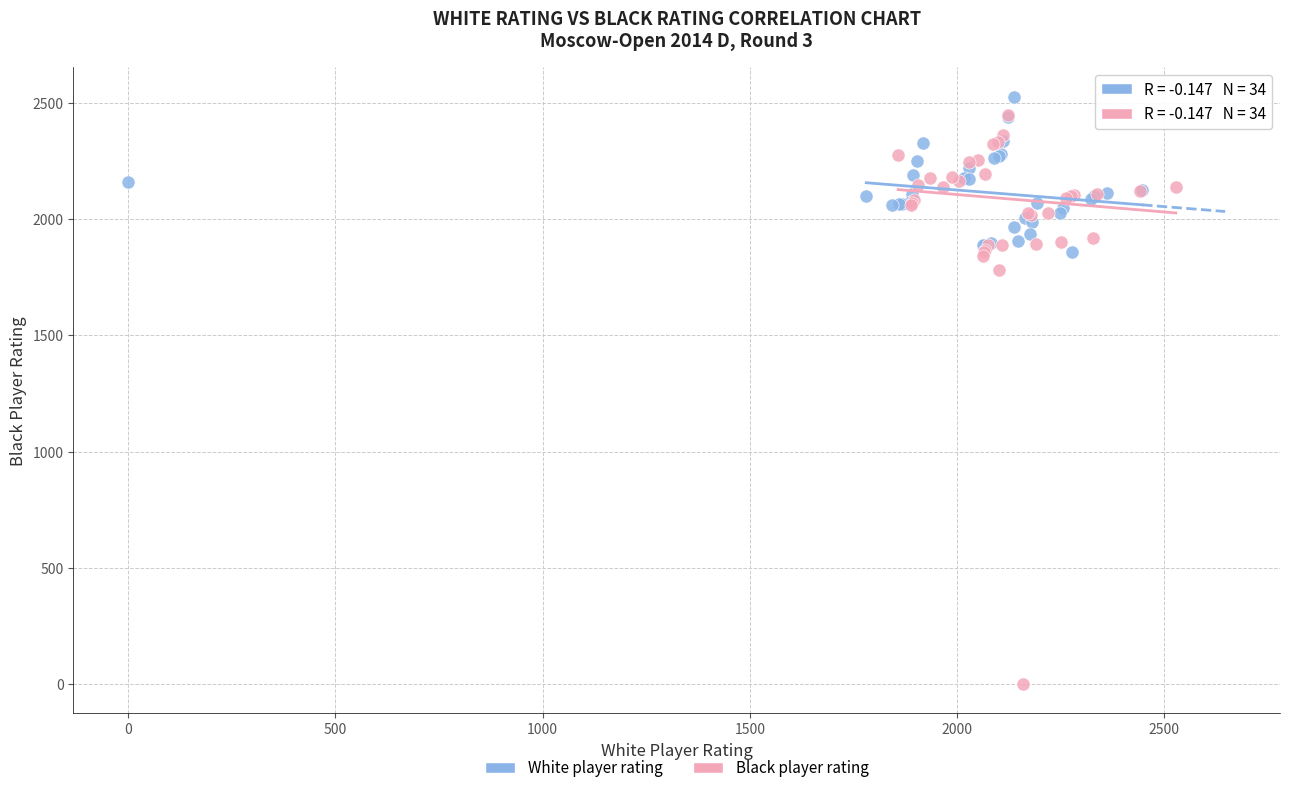

Which series reaches the minimum Y coordinate?

Black player rating